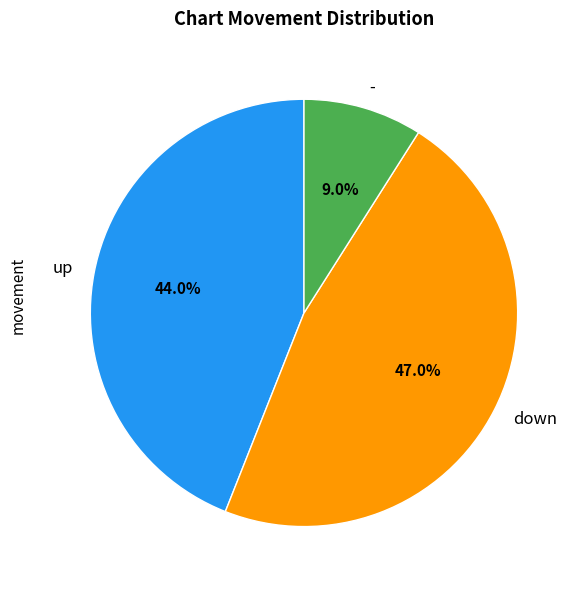

Does down represent more than half of the total?

No